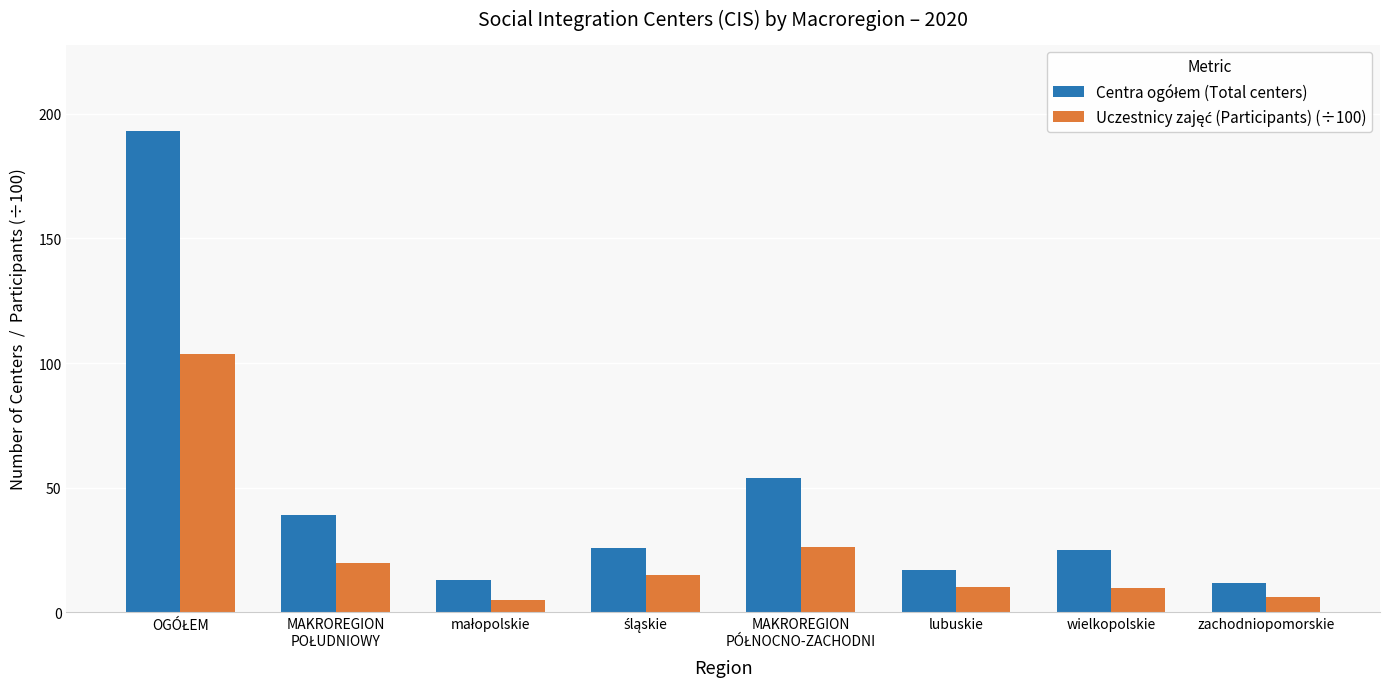

What is the total value across all series at lubuskie?

27.0